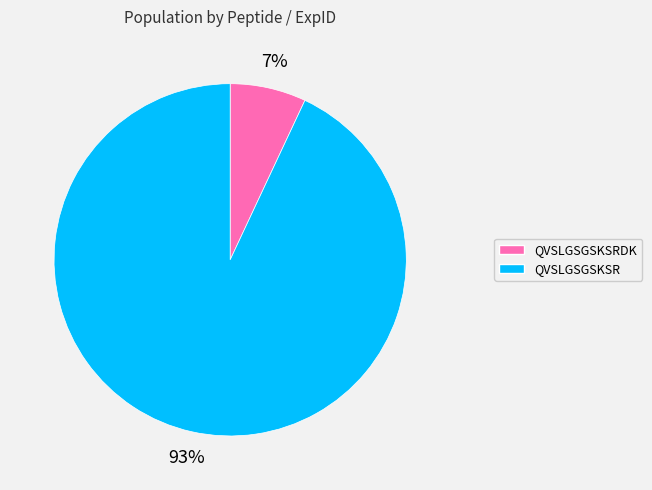

True or false: QVSLGSGSKSRDK accounts for 1% of the total.

False